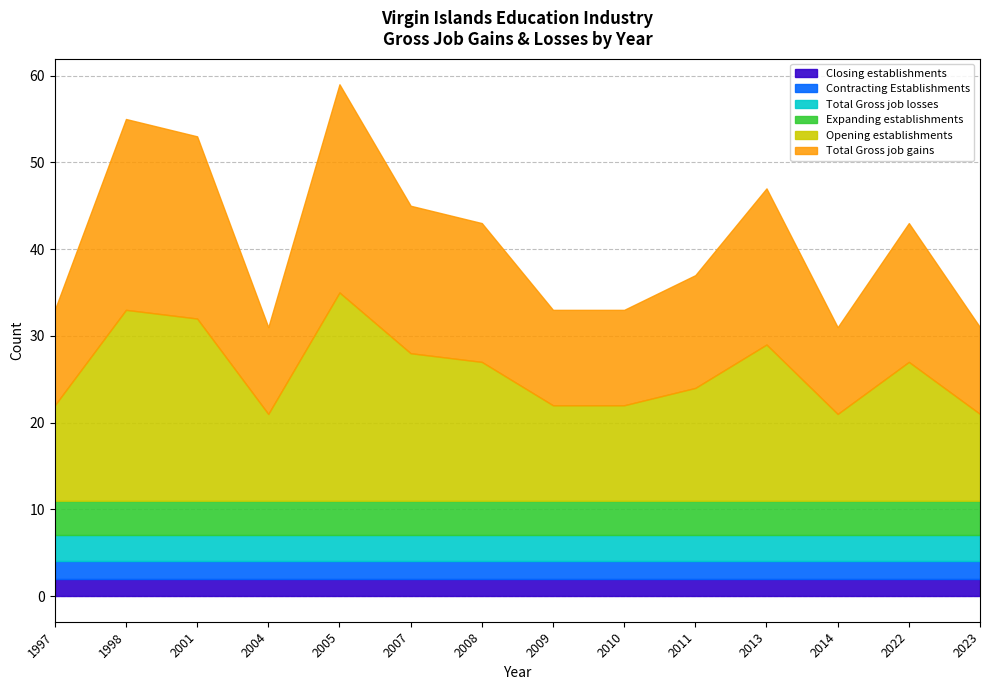

What is the sum of the Opening establishments values at 2007 and 2008?

33